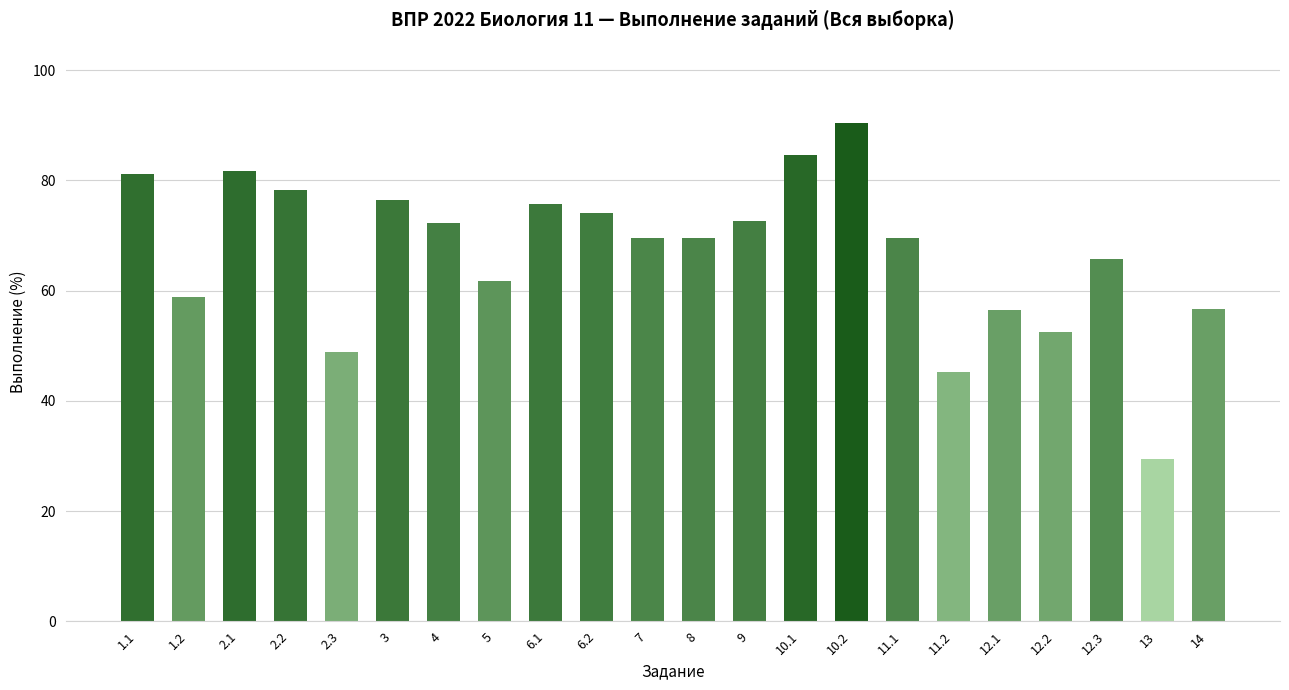

What is the value of the 22nd bar from the left?

56.7